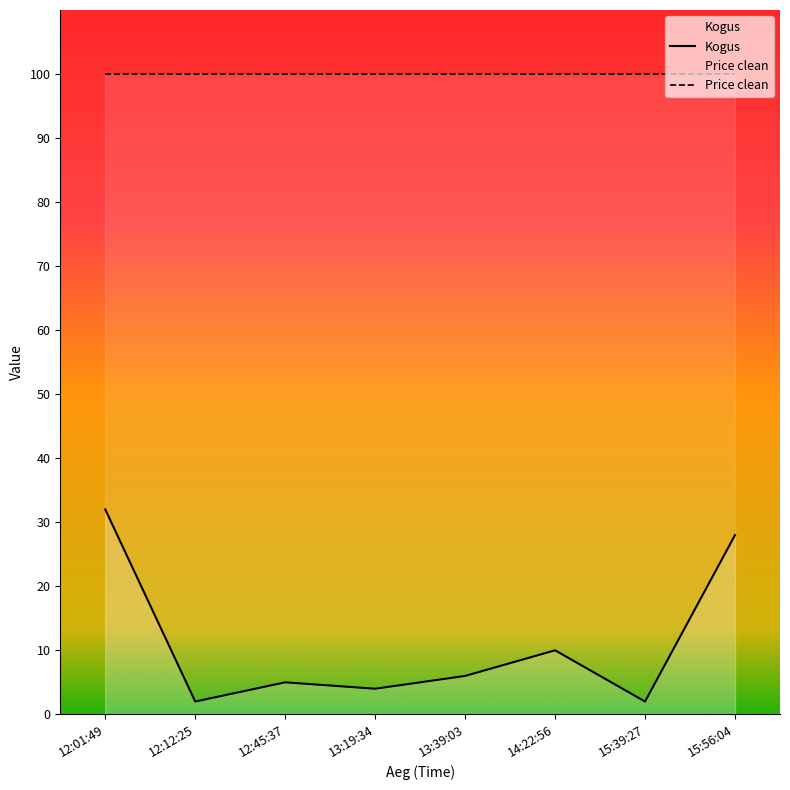

True or false: Price clean and Kogus cross at least once.

False